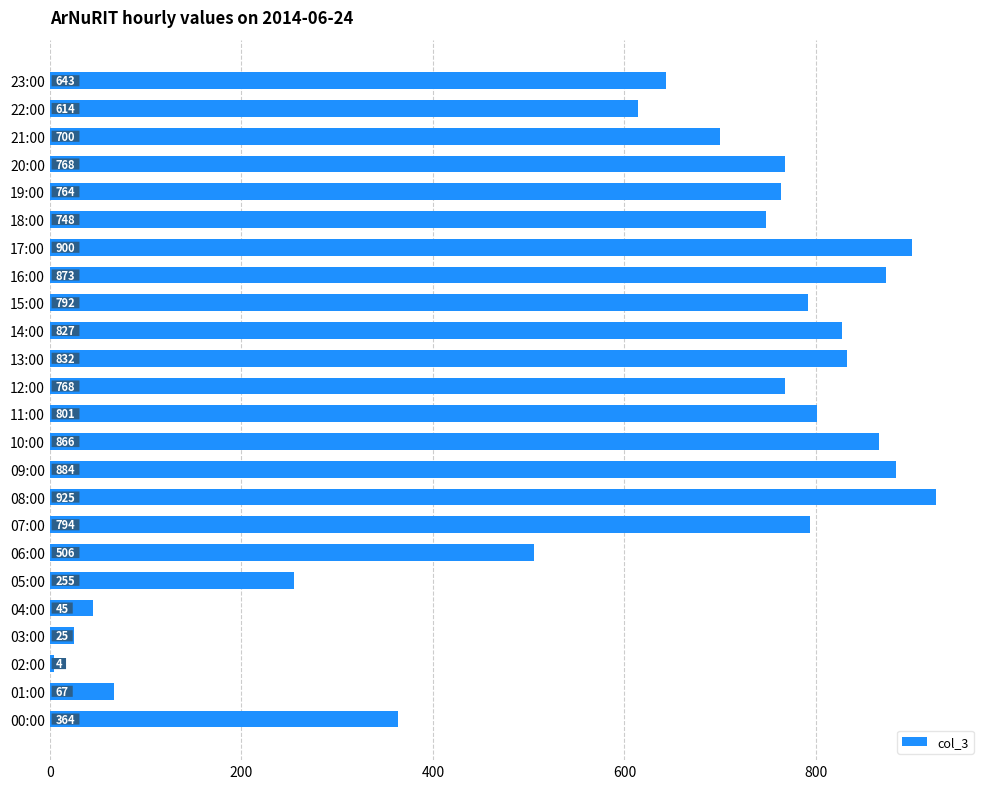

How many data points are less than 768?

12